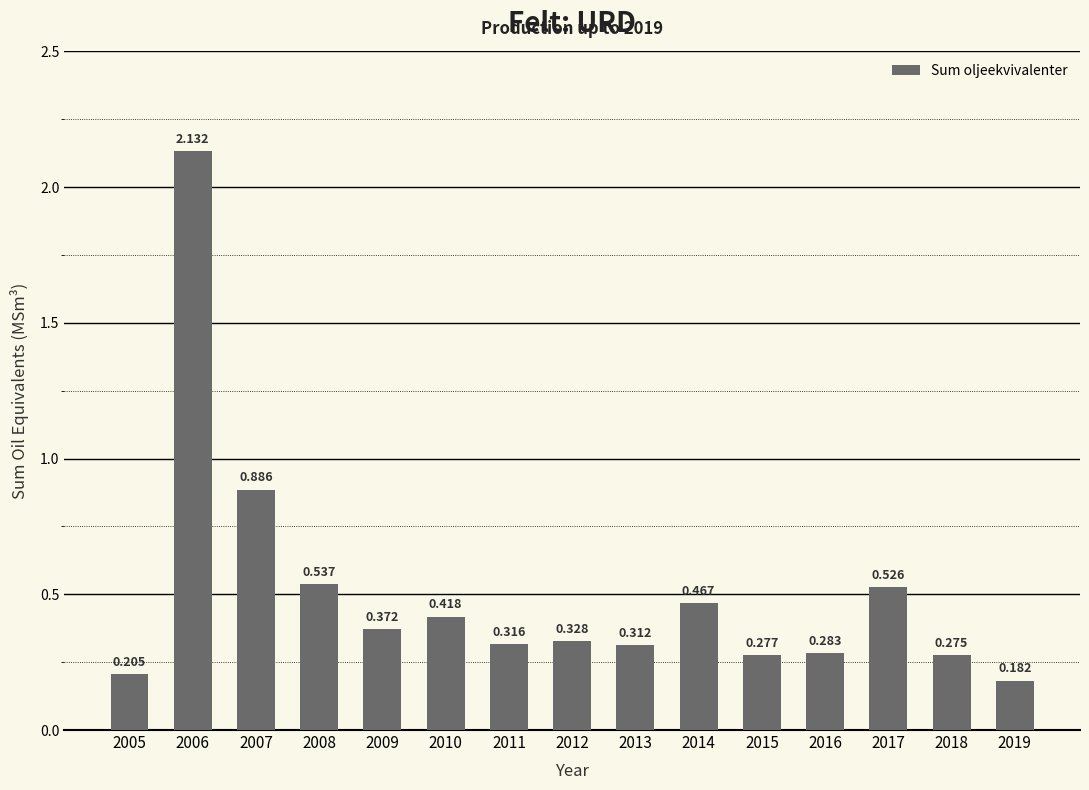

What is the smallest value displayed?

0.2